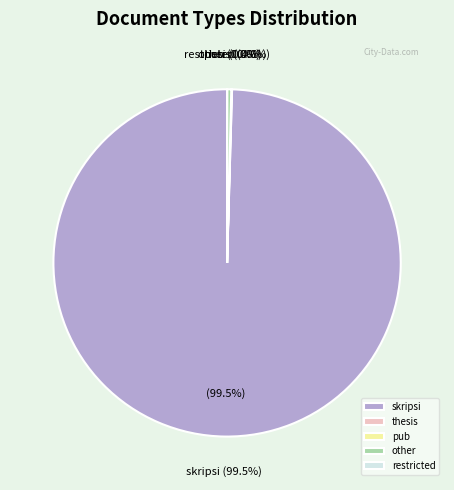

Is it true that other is 0% of the pie?

True